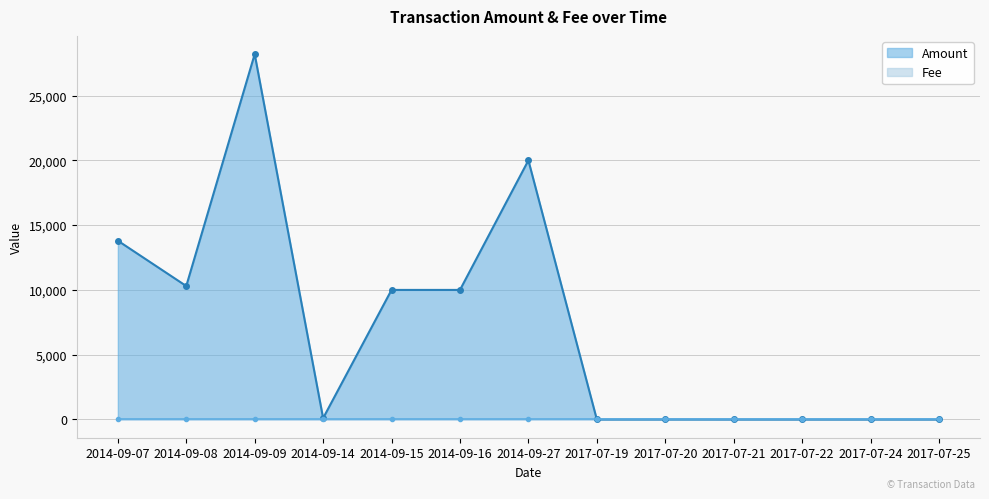

What is the difference between the maximum and minimum values?

28199